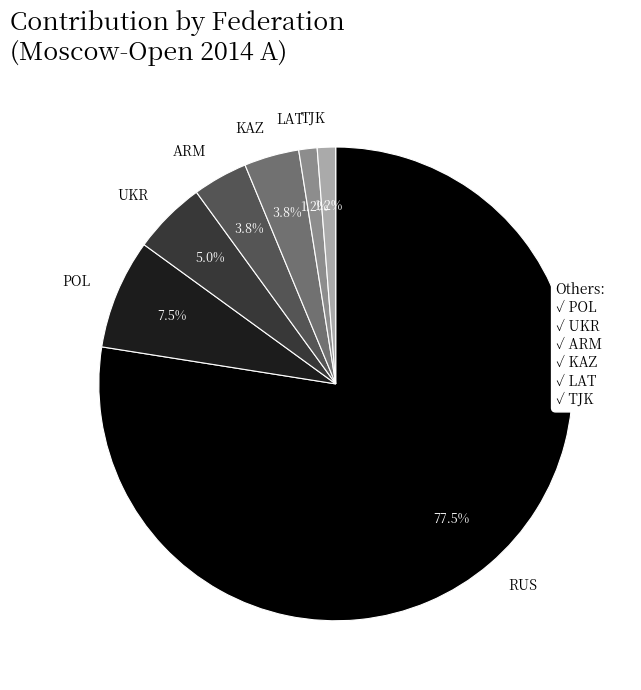

What is the largest slice in the pie chart?

RUS